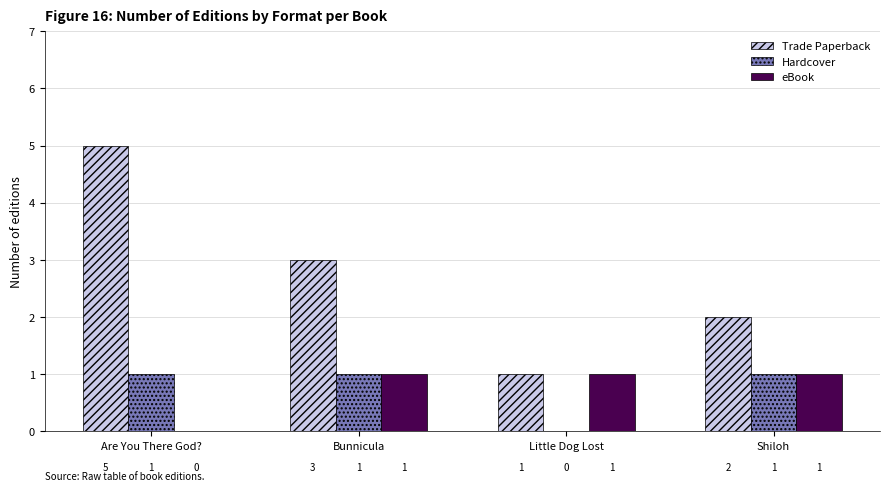

Count the number of categories in the chart.

4